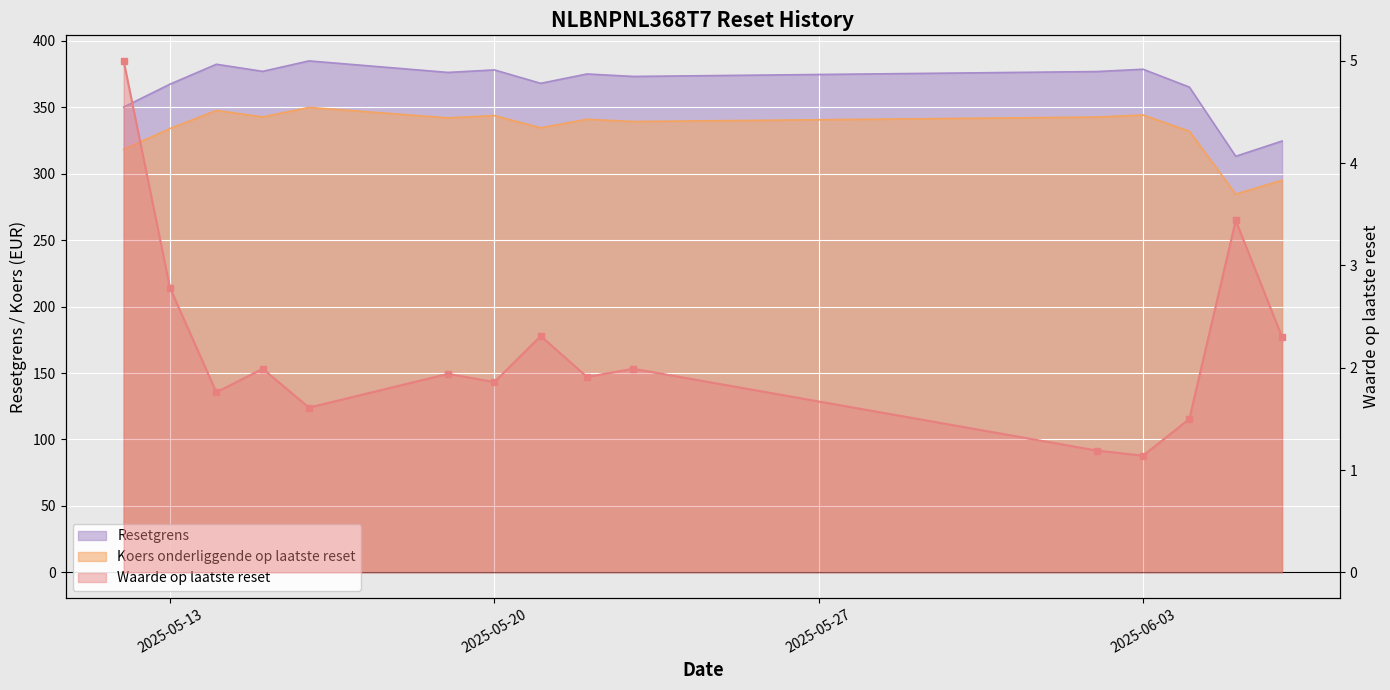

At which label is Koers onderliggende op laatste reset closest to 317?

2025-05-12